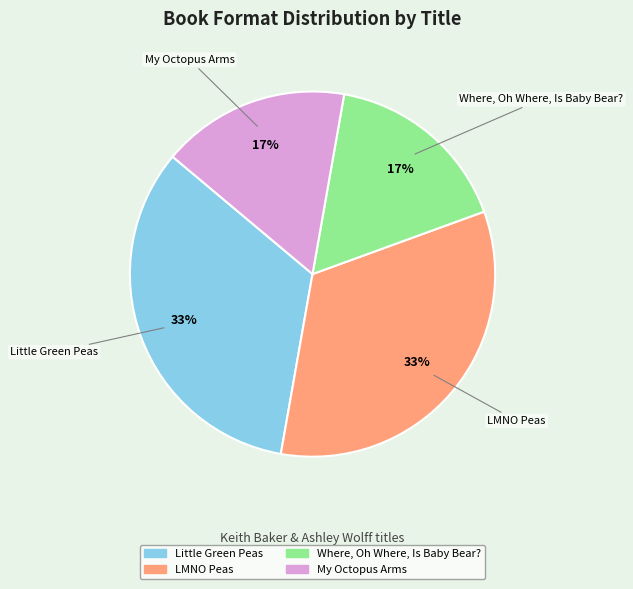

How many segments does this pie chart have?

4